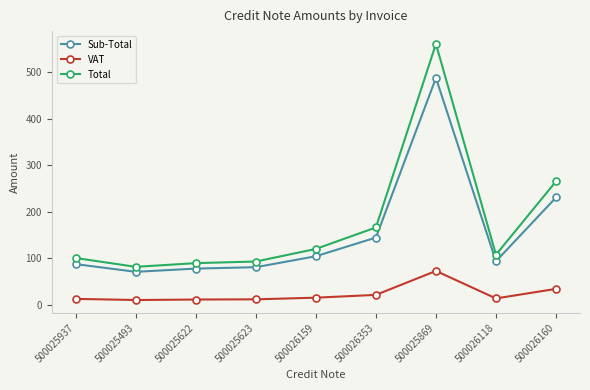

The value of Sub-Total at 500025493 is 28.6. True or false?

False